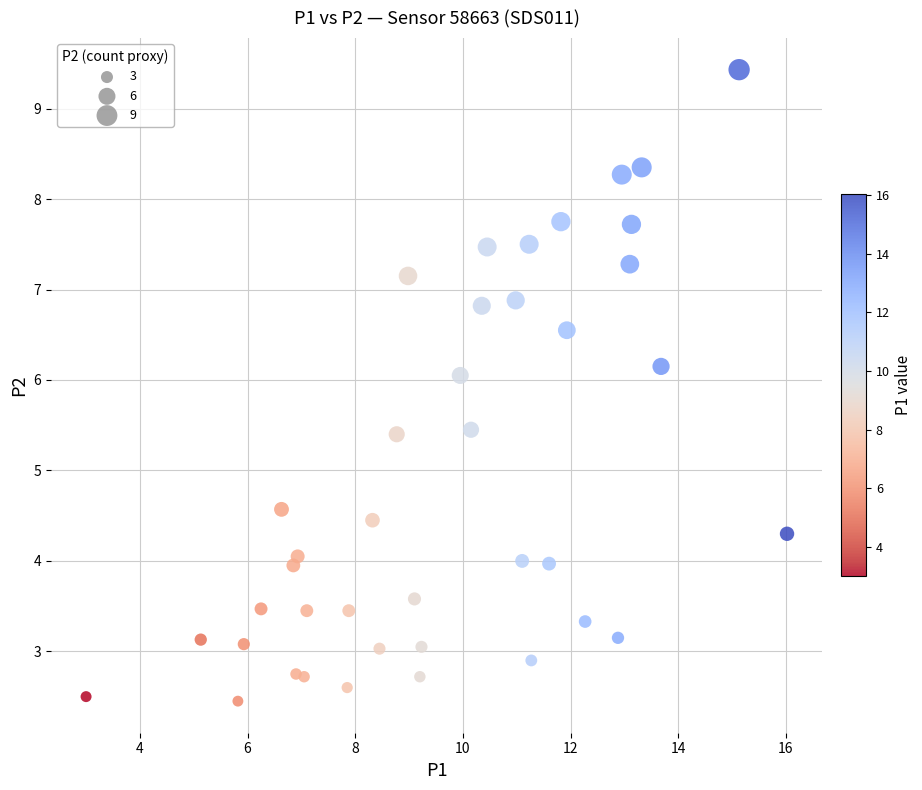

What is the range of X values (max minus min)?

13.0